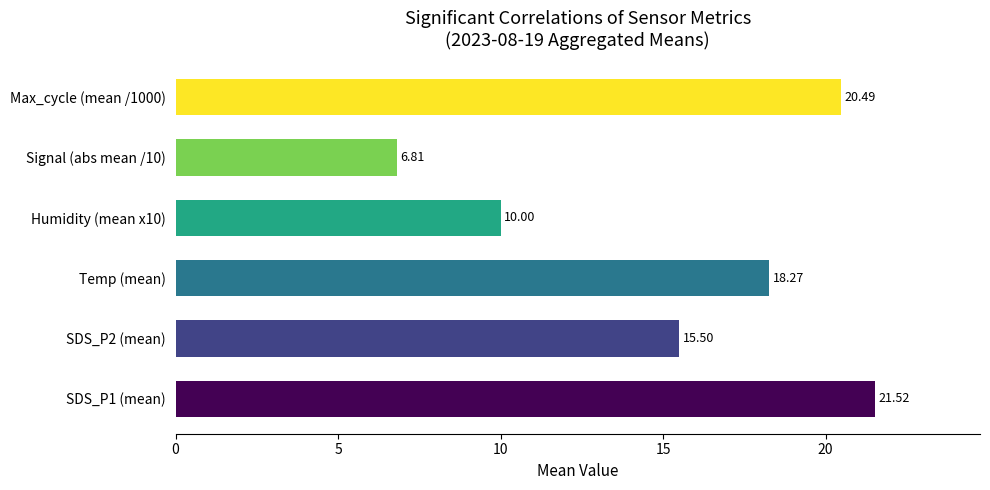

What is the sum of all values?

92.6